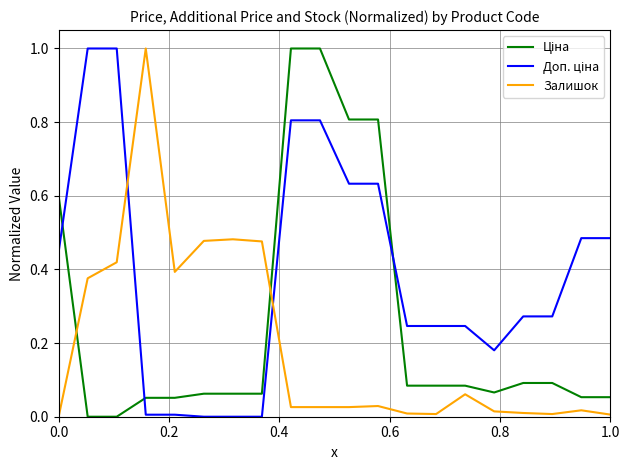

What is the difference between the maximum and minimum values in the Залишок series?

1.0